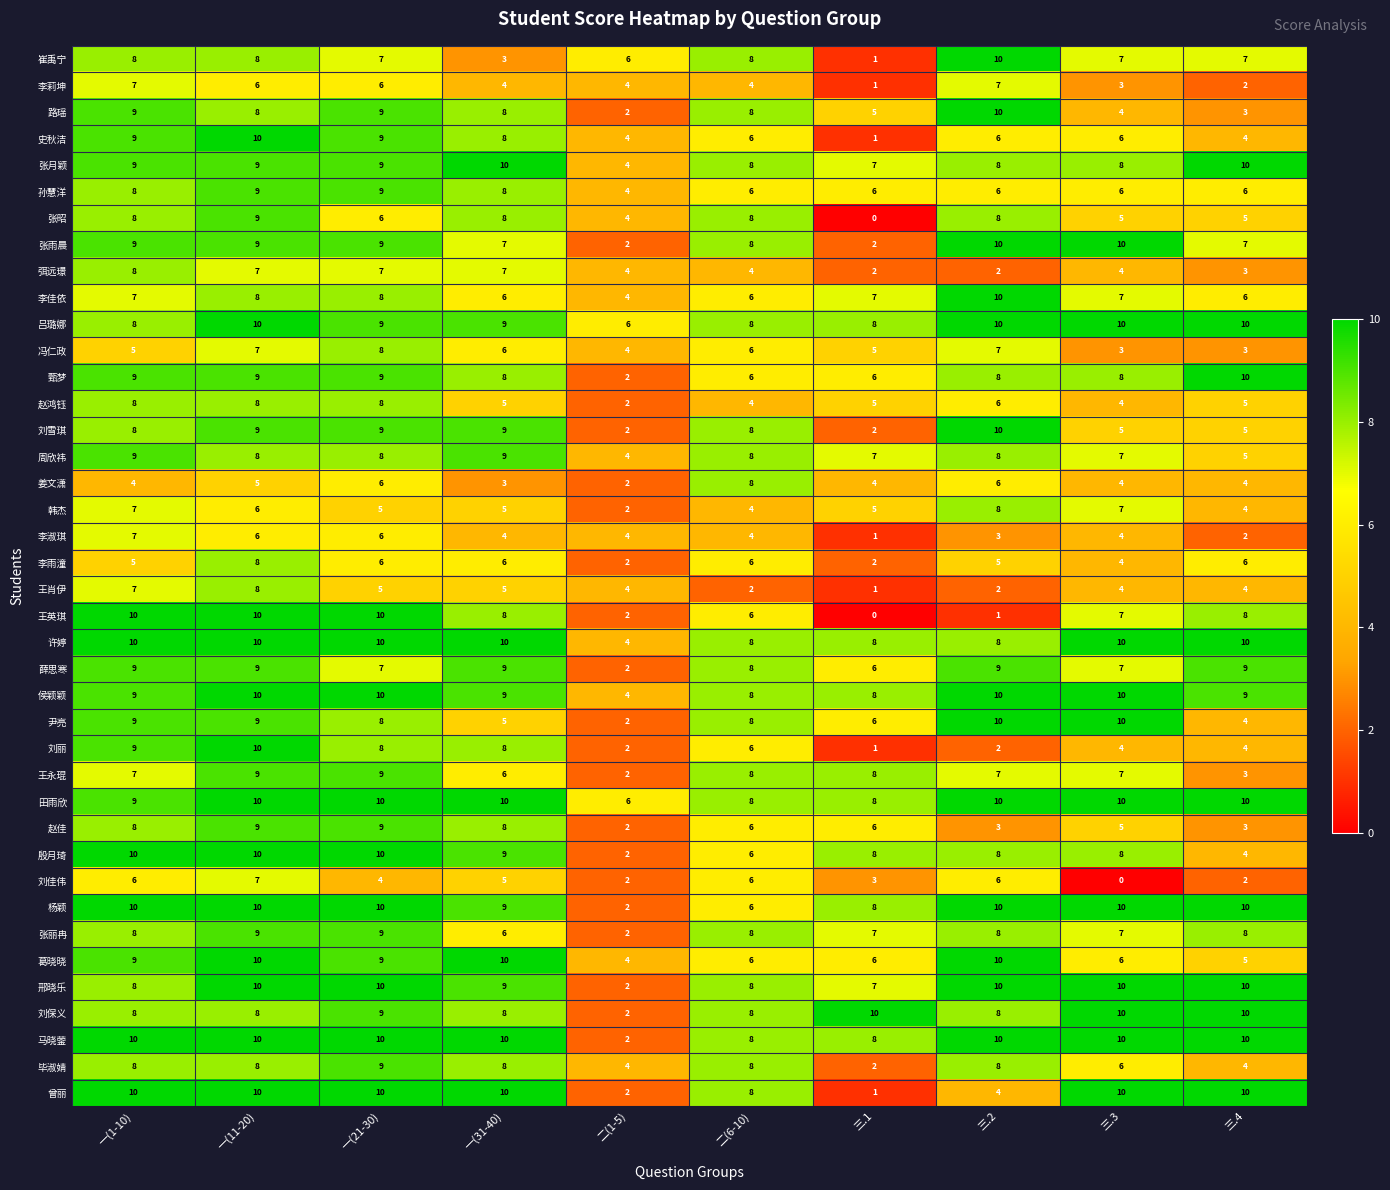

The 张月颖 series shows 2 at 三.1. True or false?

False